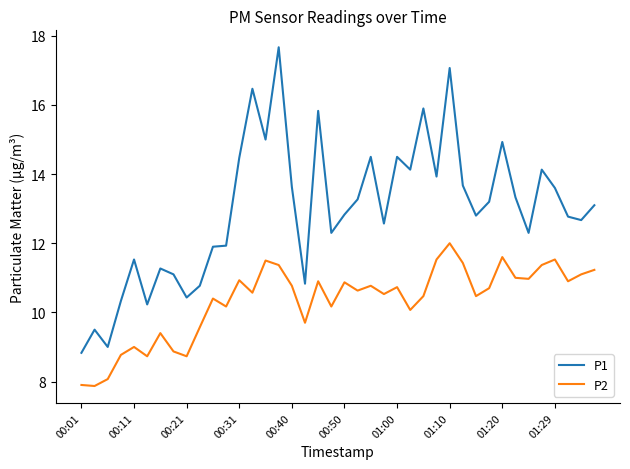

Rank the series by their average value, from lowest to highest.

P2, P1